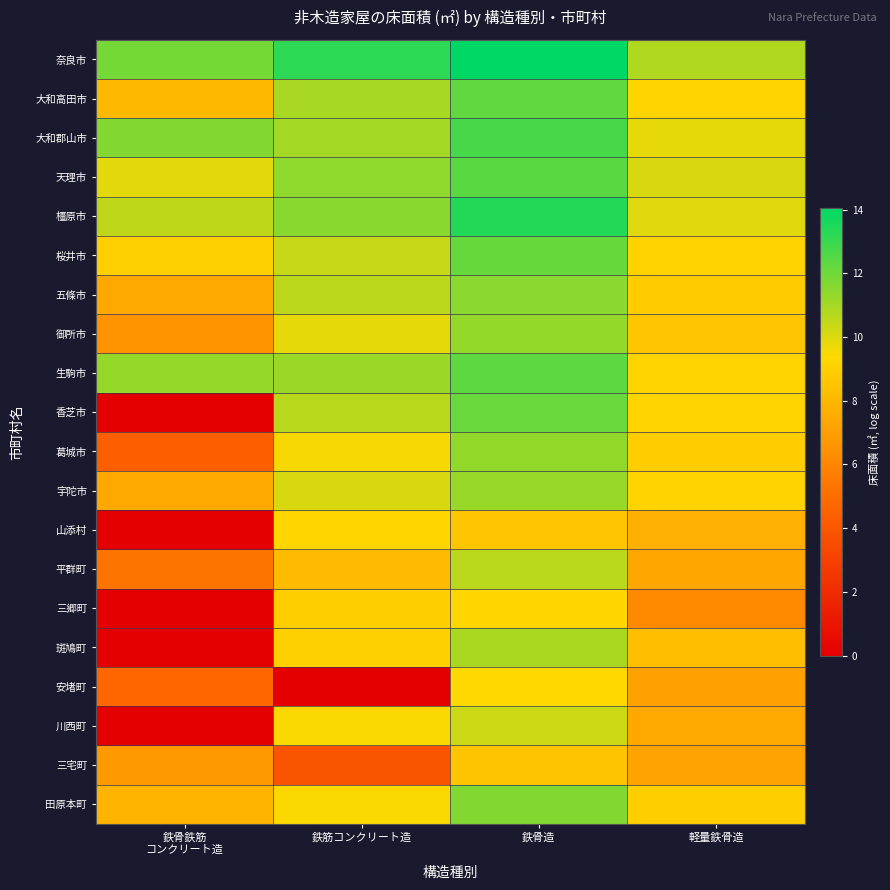

Which label corresponds to the largest value in the chart?

鉄骨造